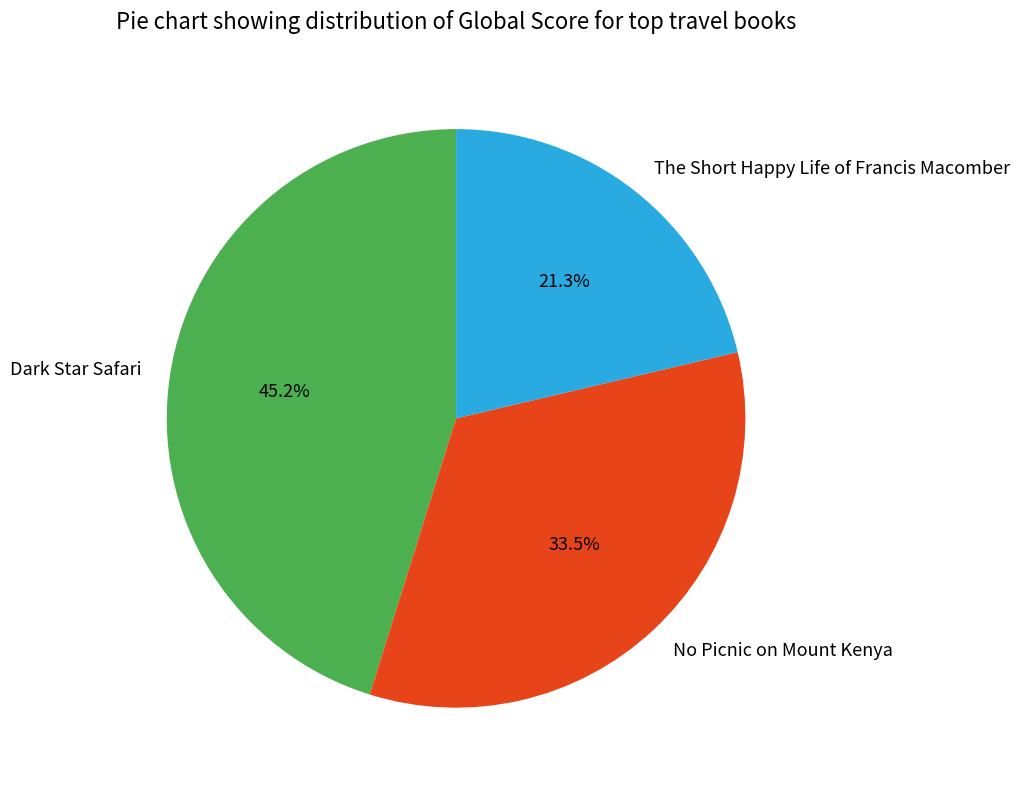

Rank the categories by value from highest to lowest.

Dark Star Safari, No Picnic on Mount Kenya, The Short Happy Life of Francis Macomber